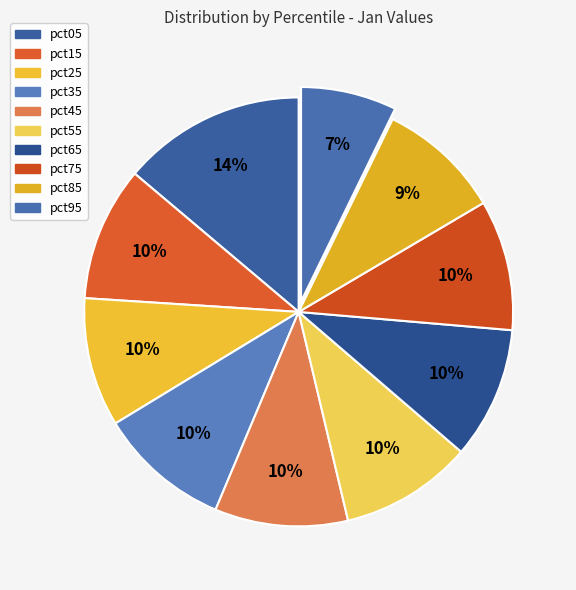

What portion of the pie excludes pct55?

90.0%